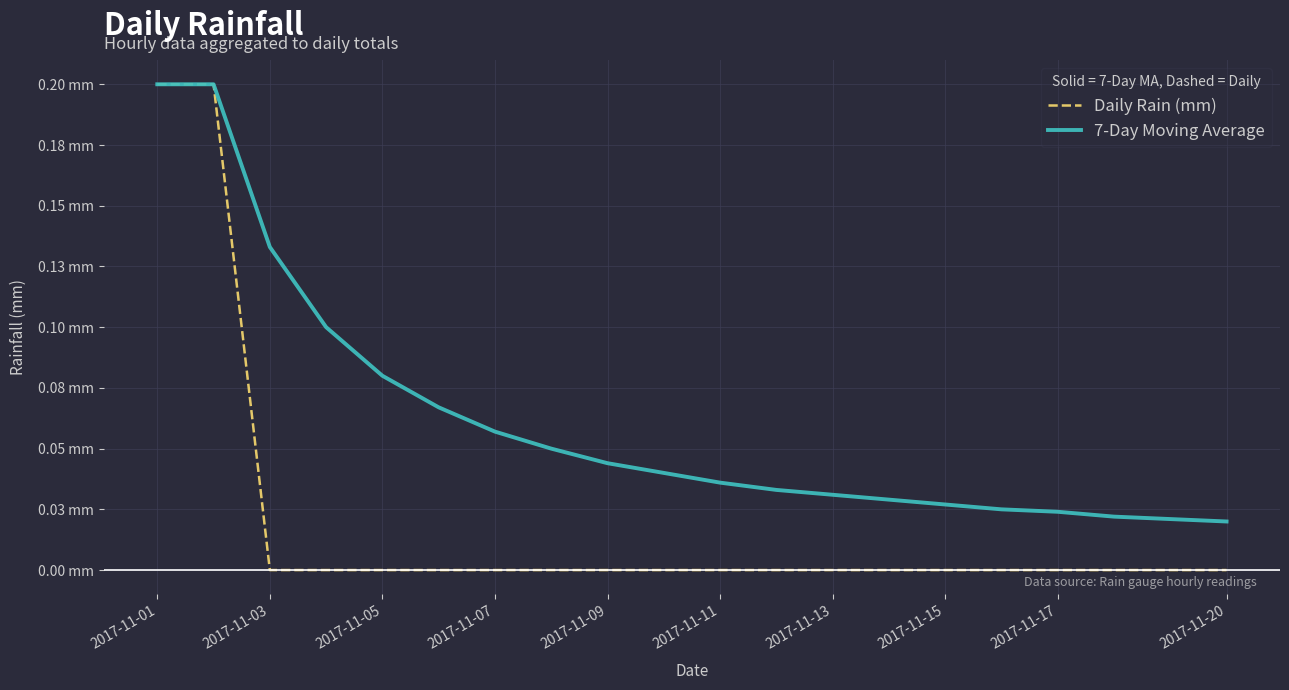

What is the difference between the maximum and minimum values in the Daily Rain (mm) series?

0.2